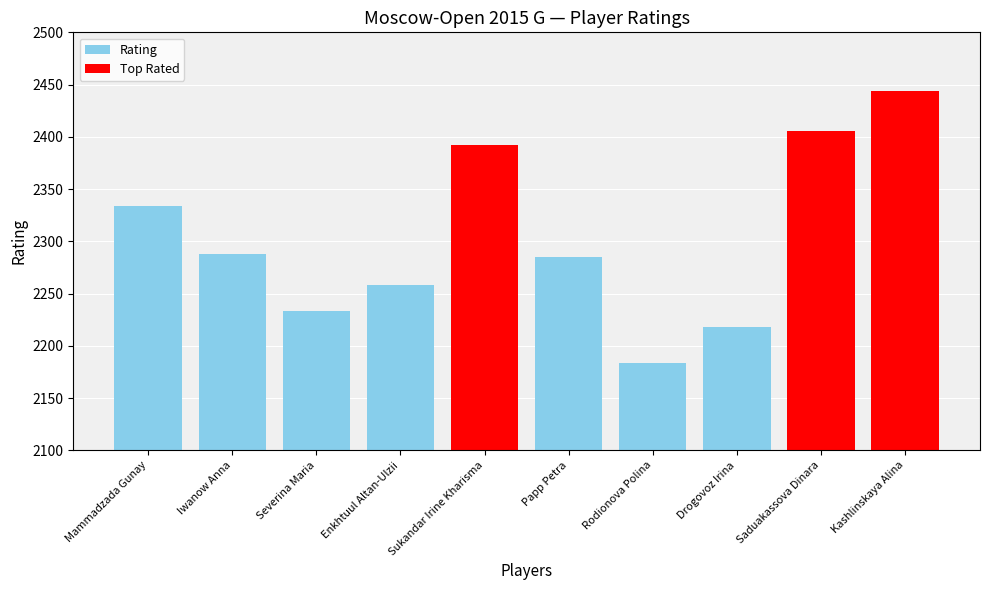

True or false: the data shows 1078 at Rodionova Polina.

False